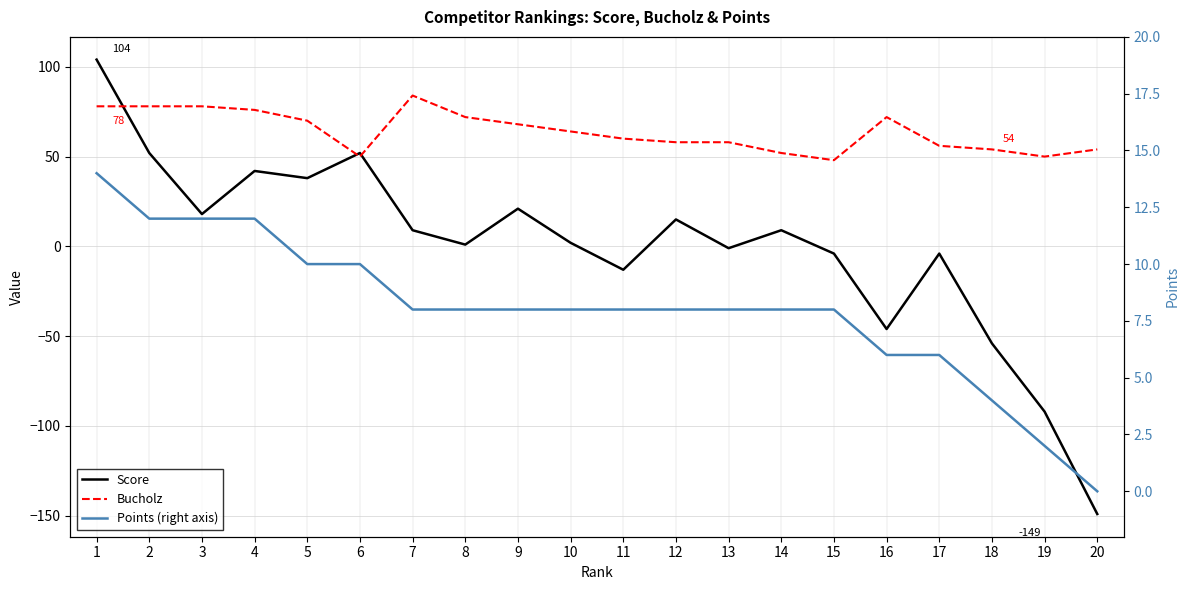

After their last crossing, which series has the higher values: Score or Points (right axis)?

Points (right axis)